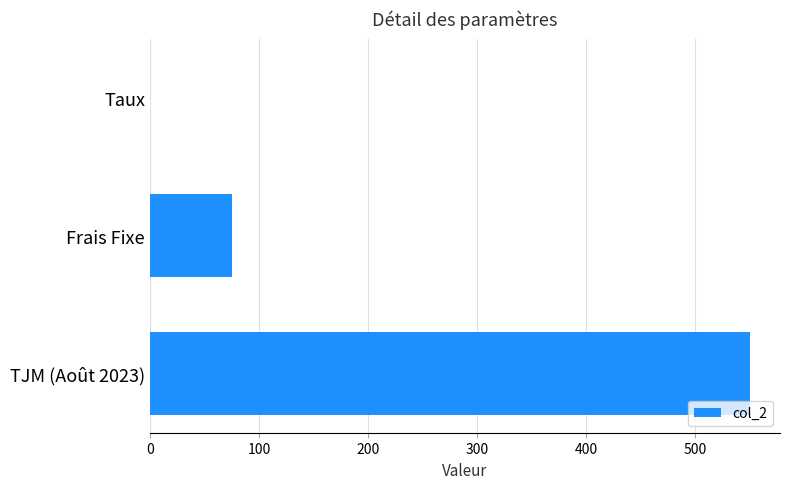

Which label corresponds to the largest value in the chart?

TJM (Août 2023)